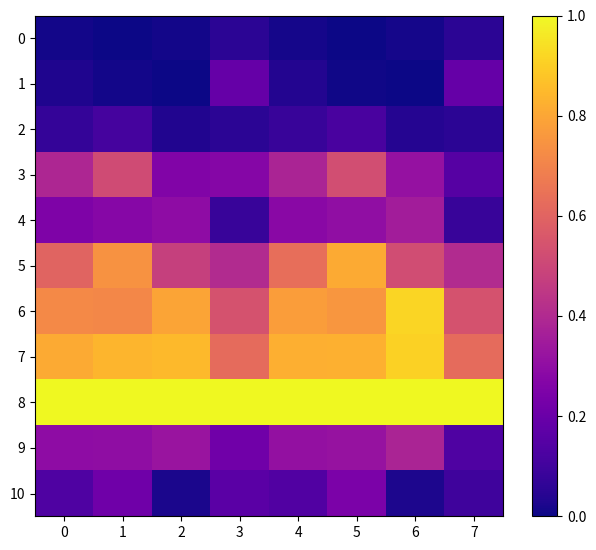

List the series in order of their peak value, lowest first.

0, 2, 1, 10, 4, 9, 3, 5, 7, 6, 8